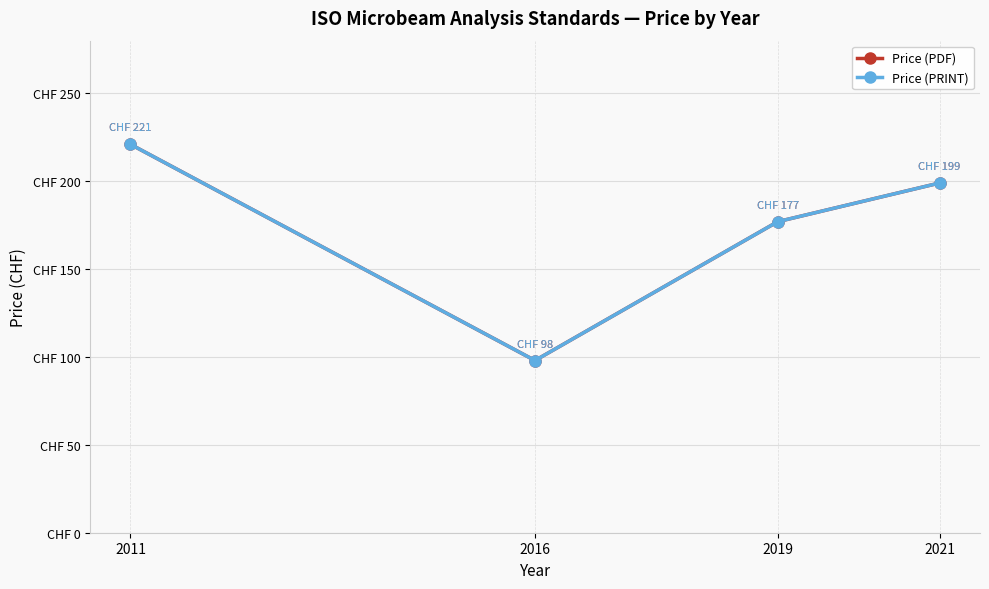

Is this an area chart (filled region under the line)?

No